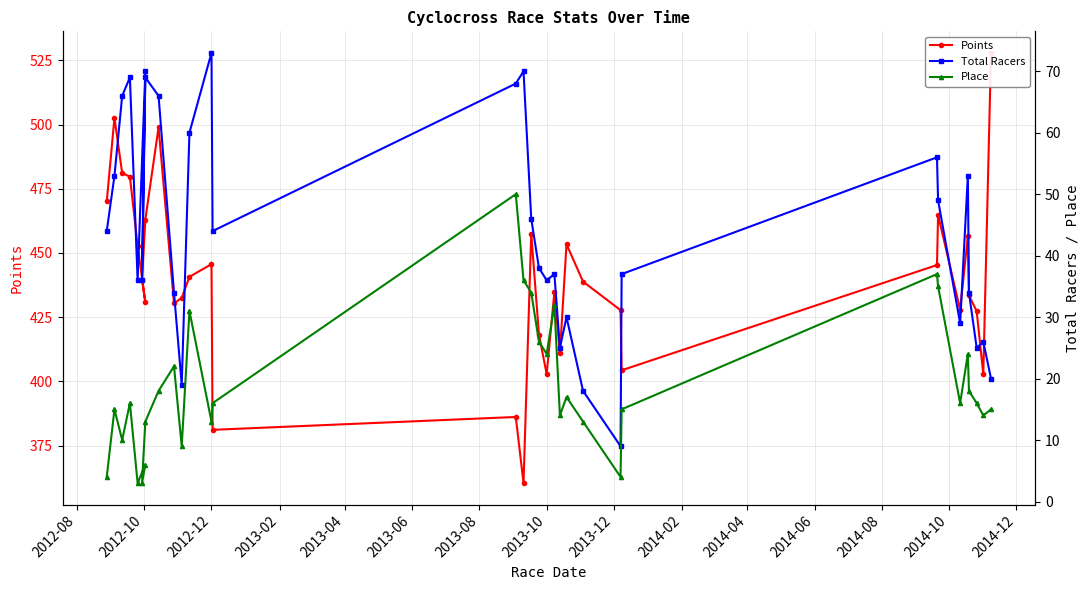

Which series has the largest range (max minus min)?

Points